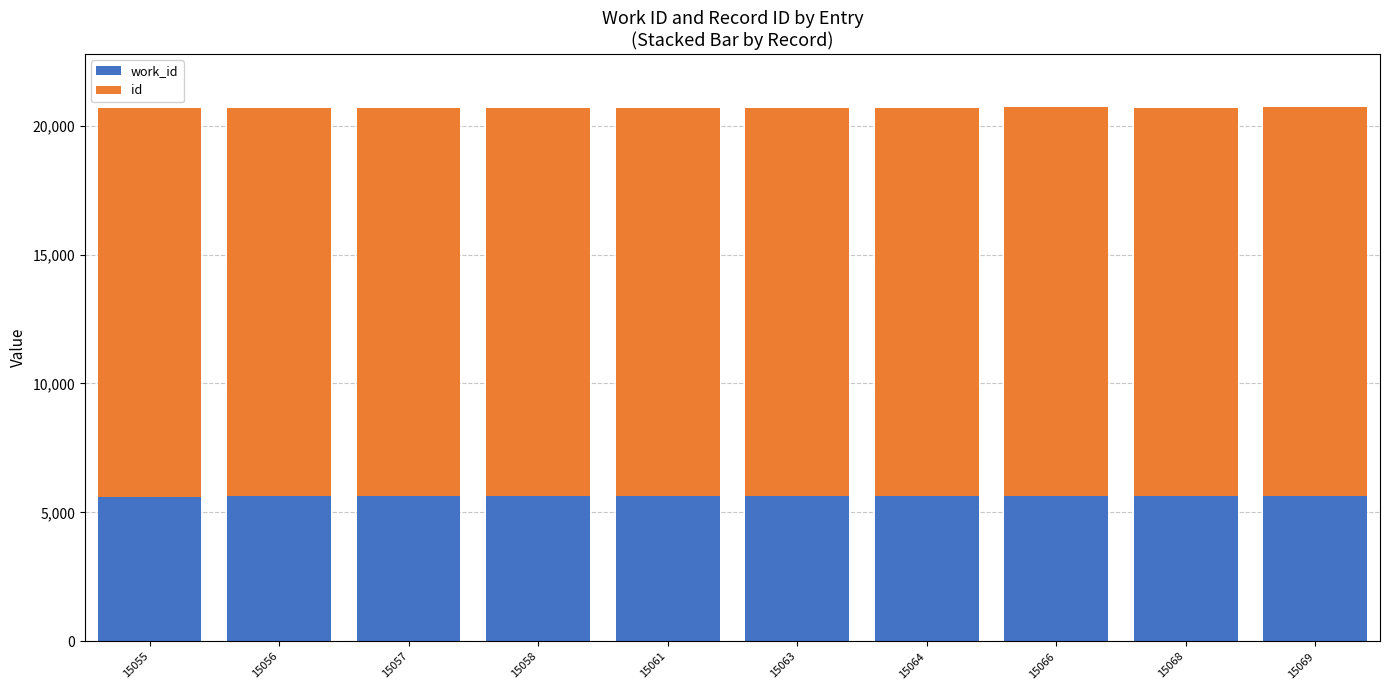

Where is work_id nearest to the value 5625?

15056